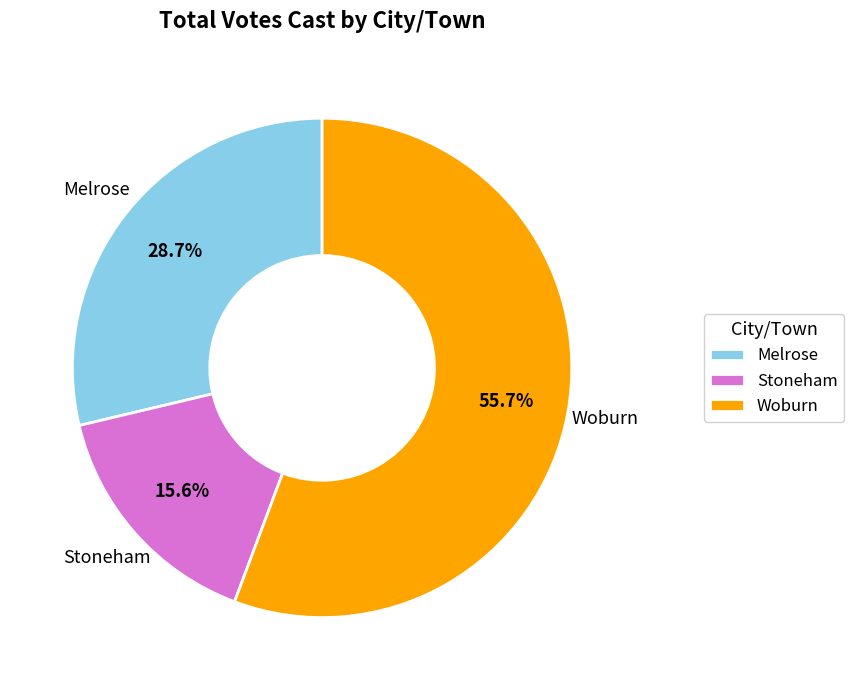

What portion of the pie excludes Stoneham?

84.4%